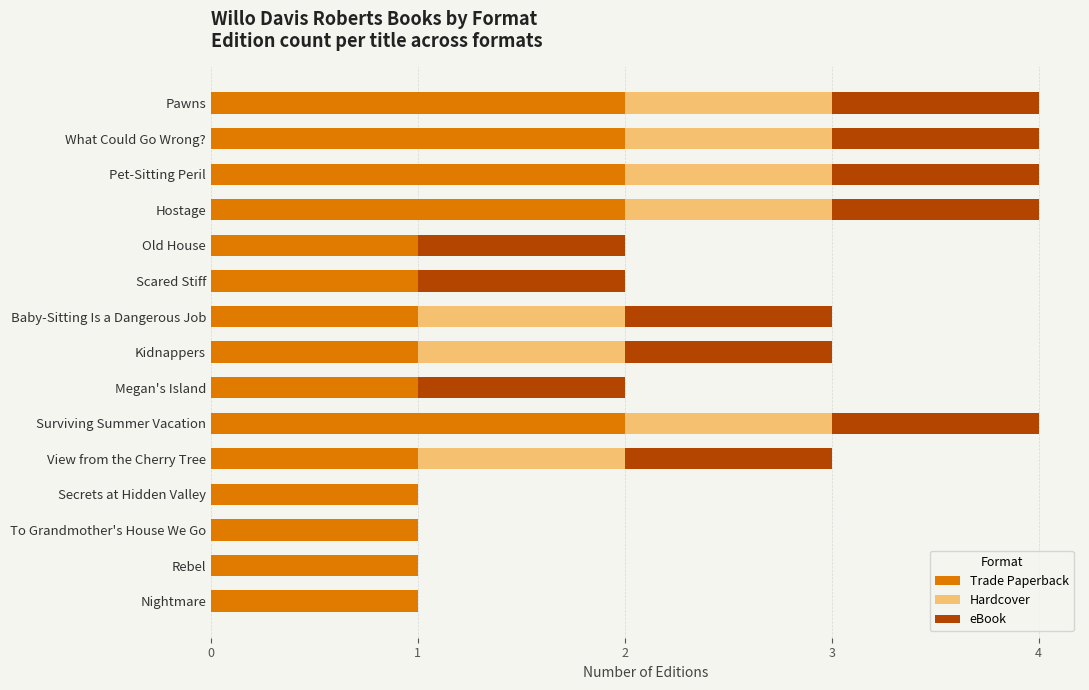

What is the sum of the Trade Paperback values at Hostage and To Grandmother's House We Go?

3